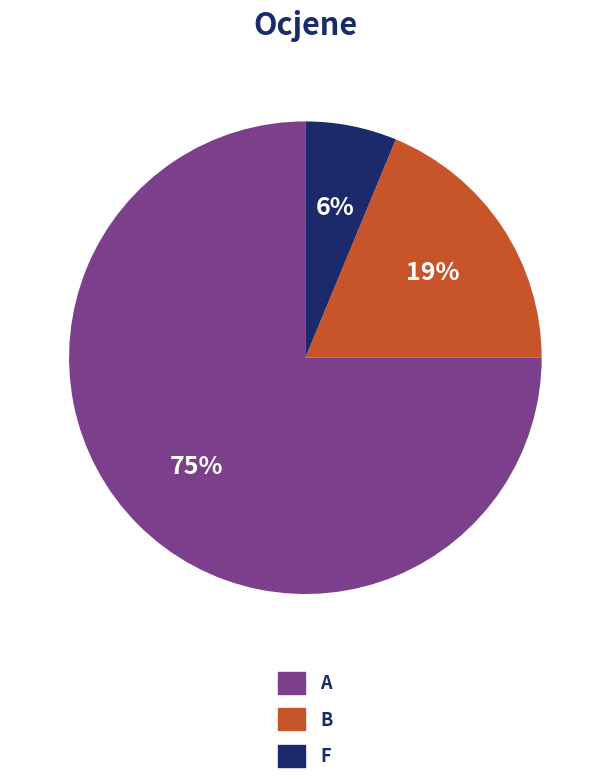

Approximately how many times larger is the value at F compared to B?

0.3